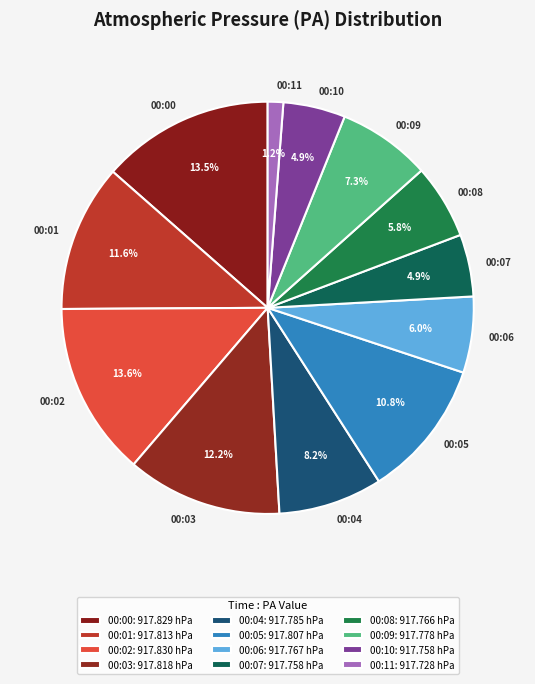

Does any single category account for the majority?

No